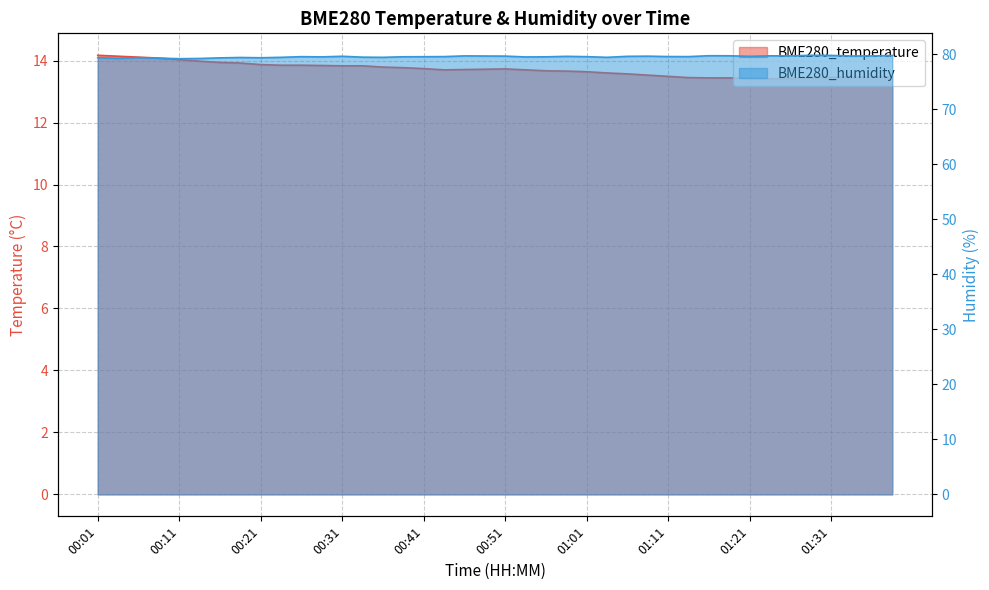

Does the chart display data point markers on the line(s)?

No